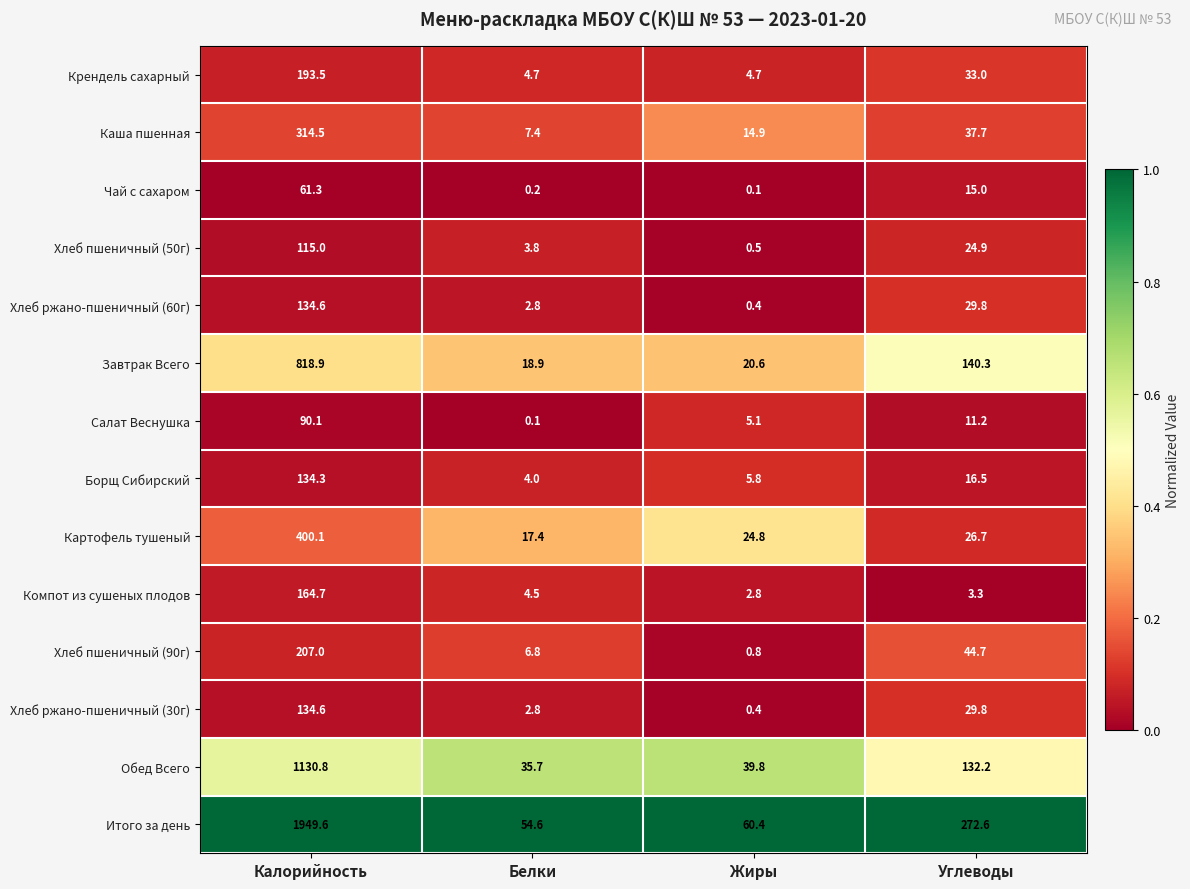

List the labels in order of Борщ Сибирский value, smallest first.

Белки, Жиры, Углеводы, Калорийность